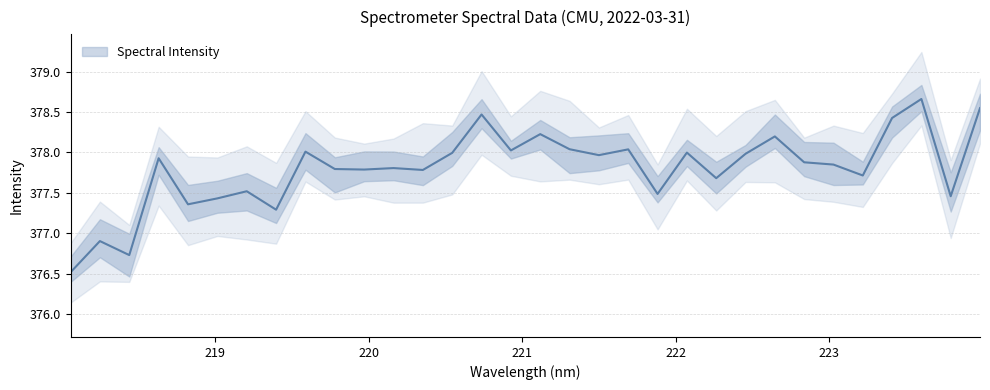

Which has a higher value, 222.263 or 218.6332?

218.6332